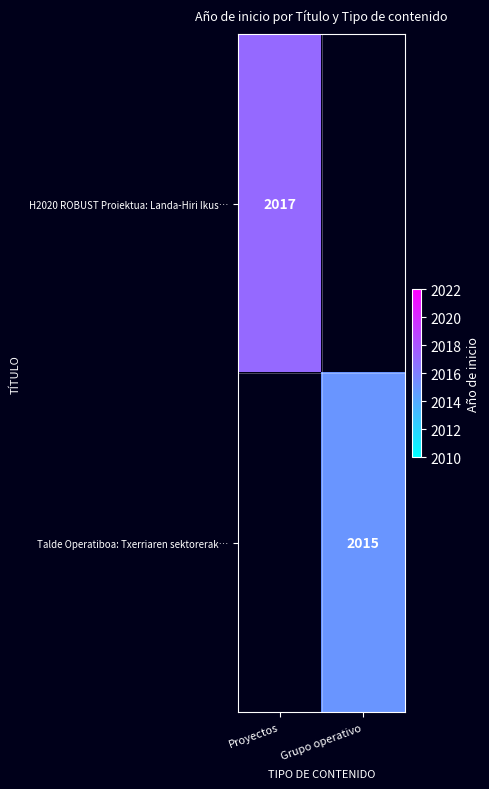

Is it true that H2020 ROBUST Proiektua: Landa-Hiri Ikus… equals 1312 at Proyectos?

False